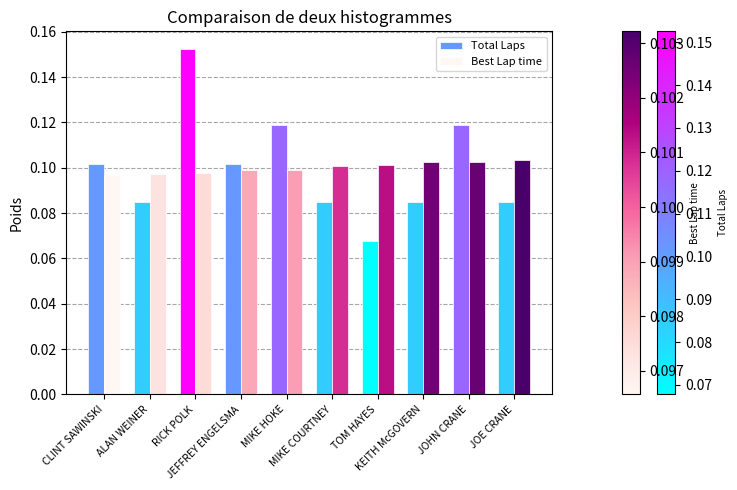

At how many categories does at least one series exceed 0?

10